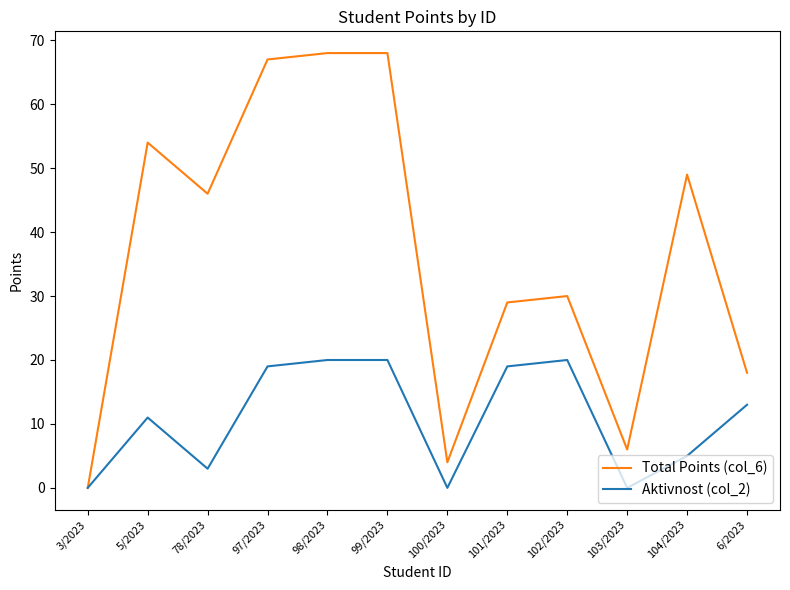

What is the approximate value of Aktivnost (col_2) at 5/2023?

11